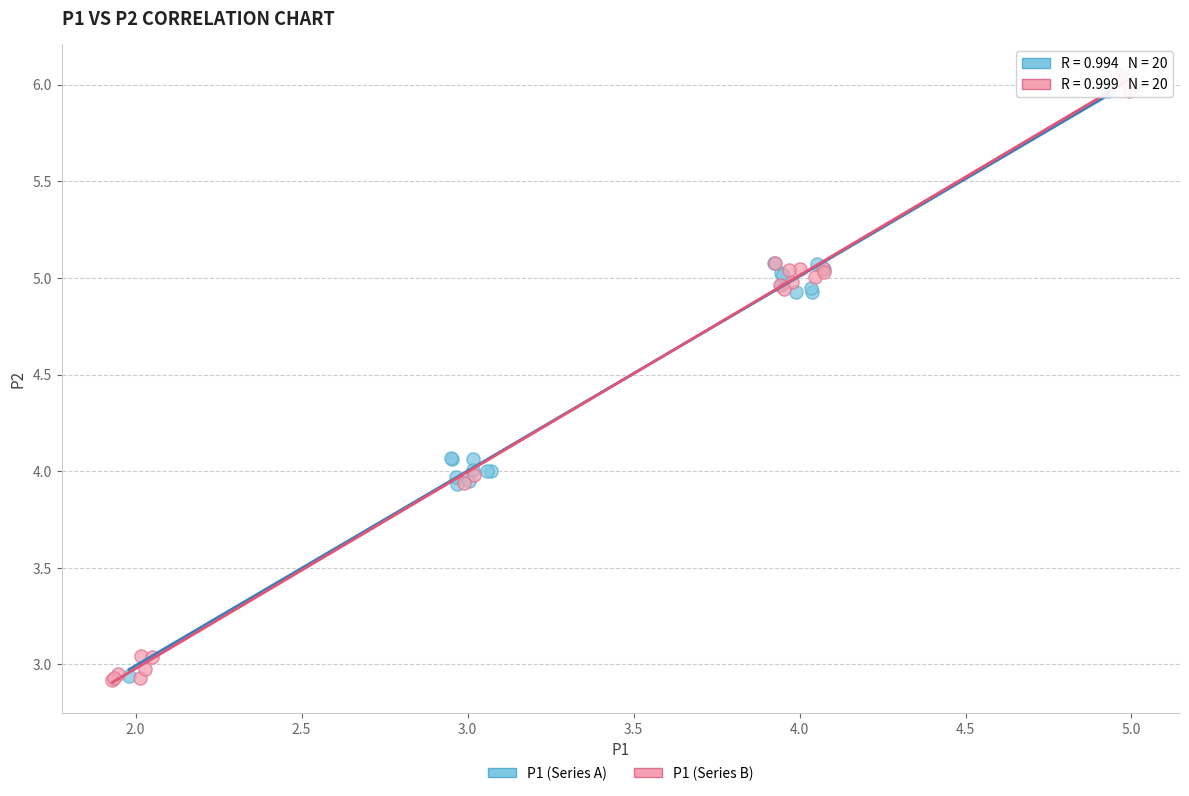

What are all the series names shown in the legend?

P1 (Series A), P1 (Series B)